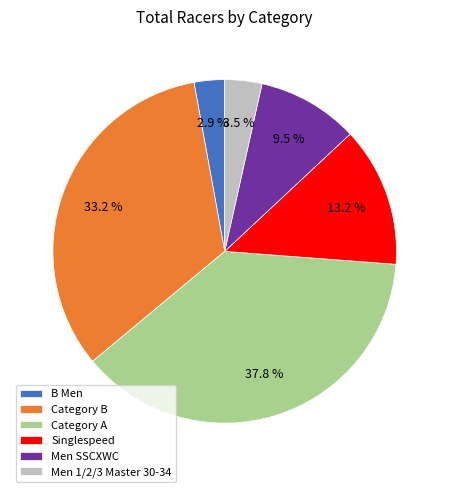

What percentage do Men SSCXWC and Singlespeed together represent?

22.7%